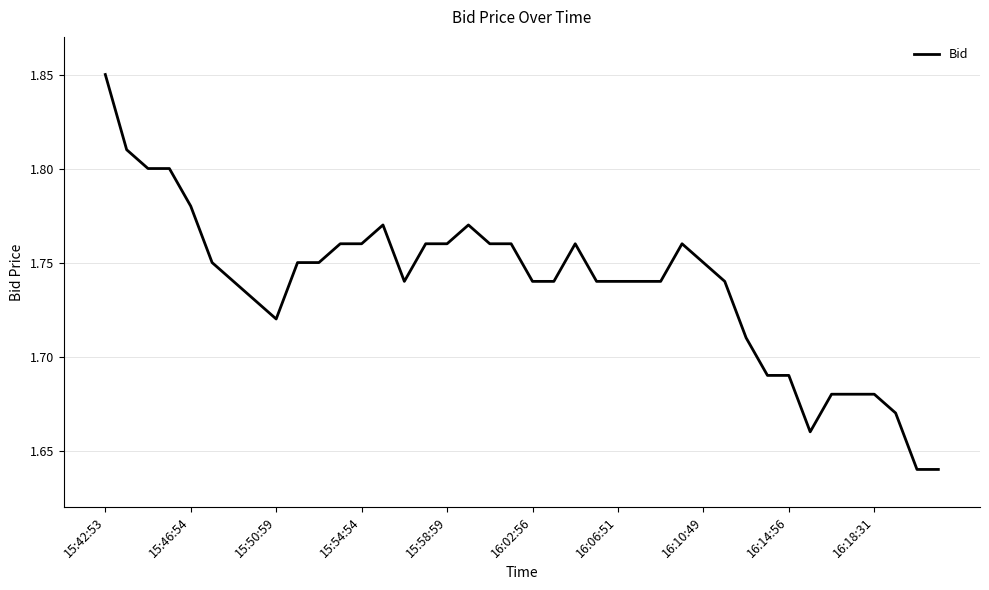

Is this an area chart (filled region under the line)?

No